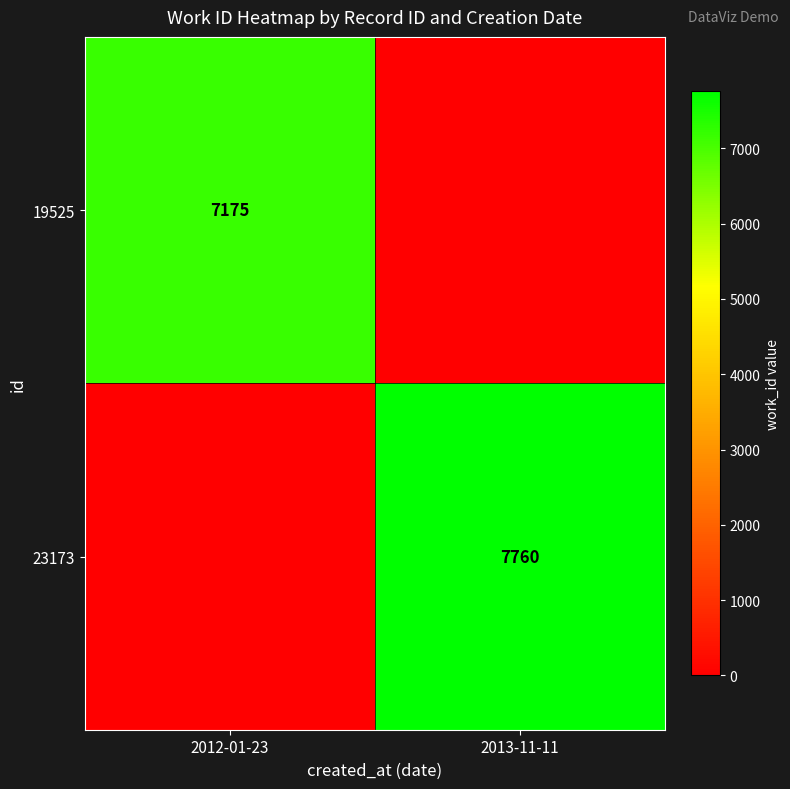

Is the value of 19525 at 2013-11-11 greater than the value of 23173 at 2013-11-11?

No